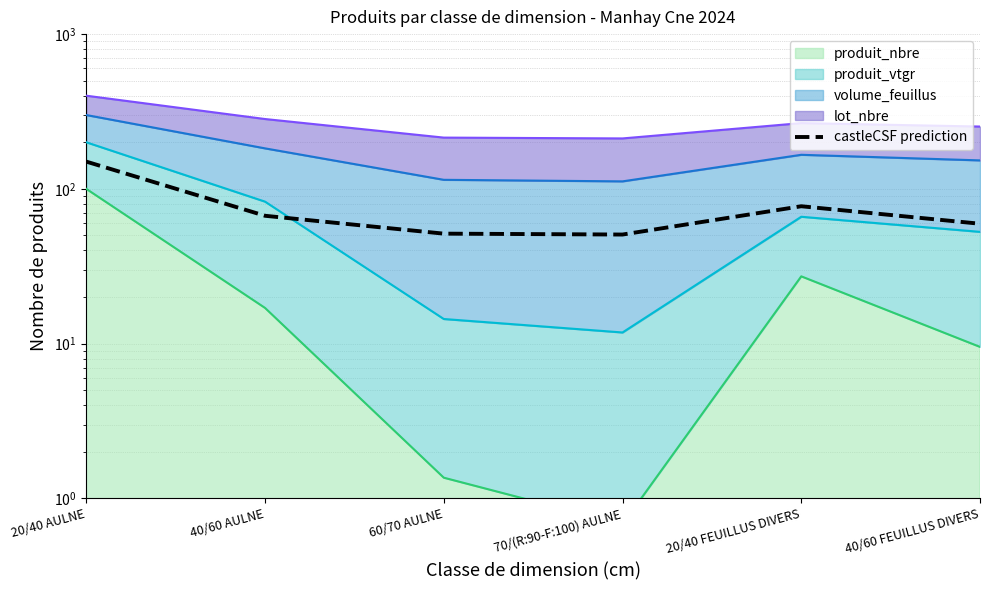

What is the sum of the values at 20/40 AULNE and 40/60 FEUILLUS DIVERS?

209.5